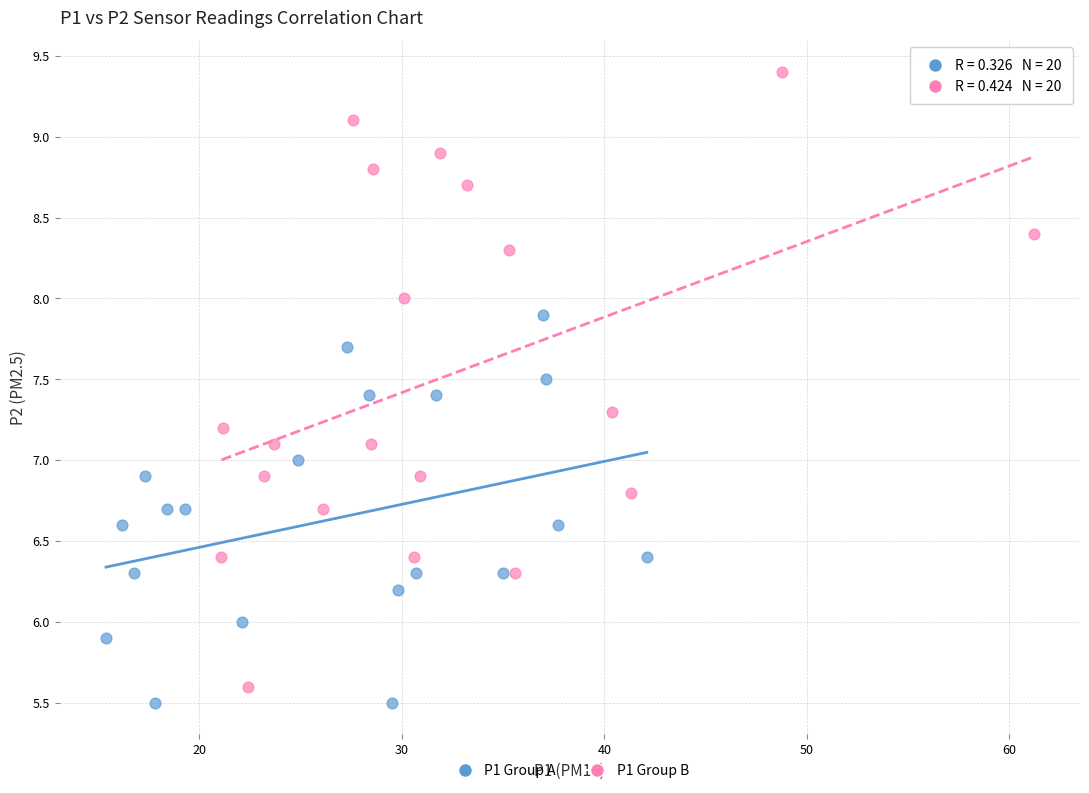

What are all the series names shown in the legend?

P1 Group A, P1 Group B